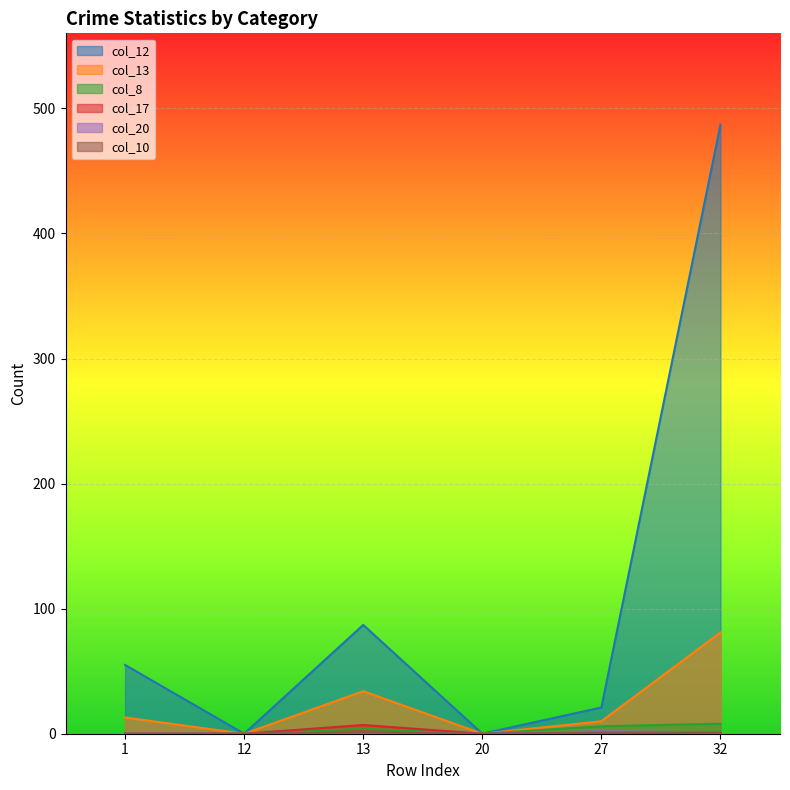

Is it true that col_17 equals 0 at 12?

True